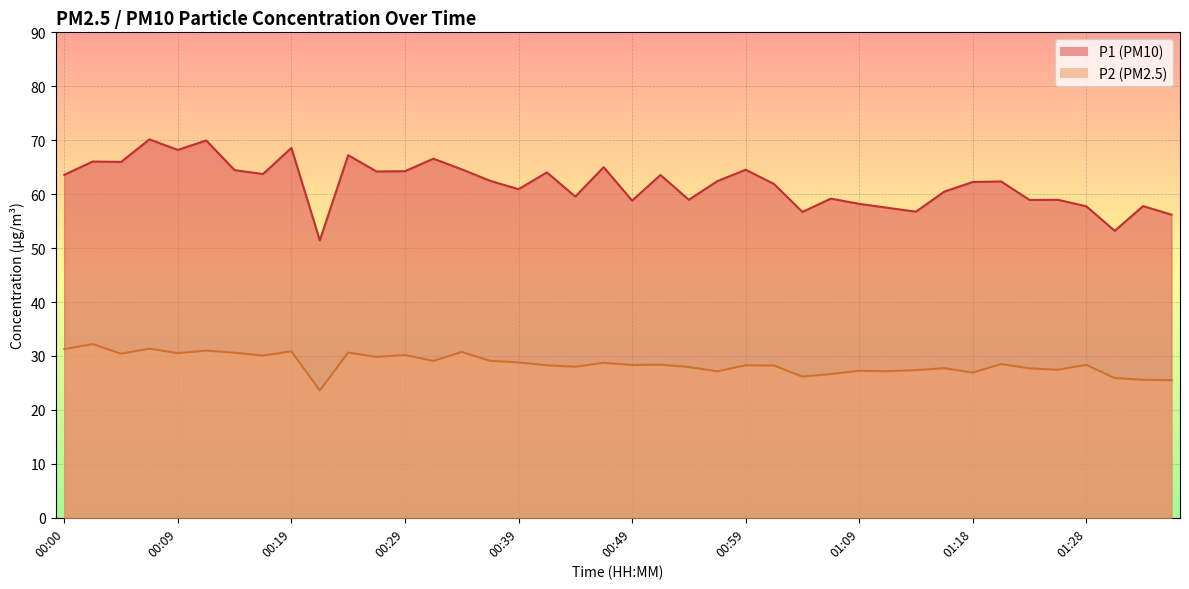

Count the number of data series in this chart.

2